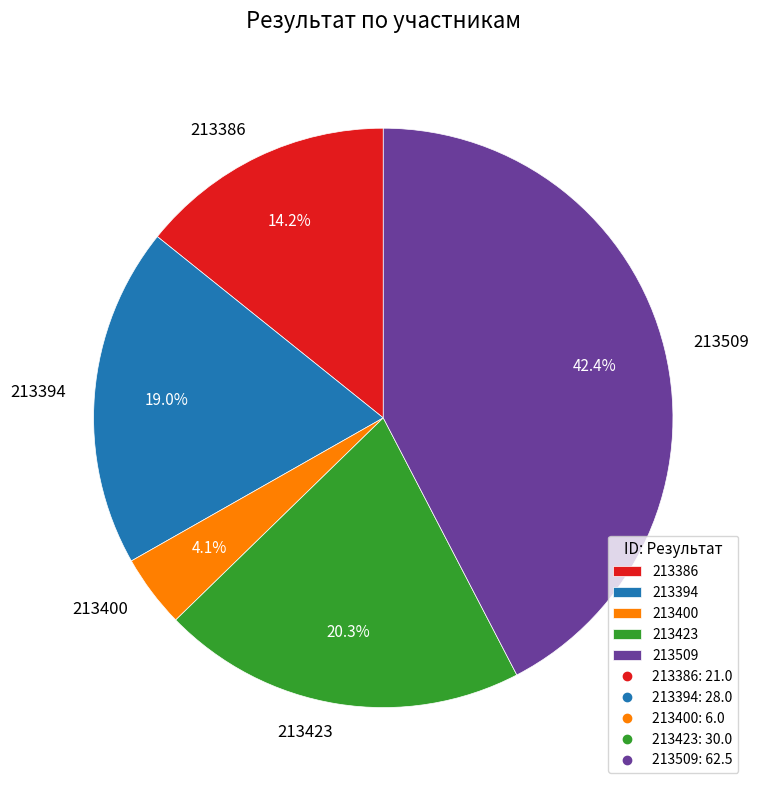

What is the ratio of the value at 213423 to the value at 213394?

1.1